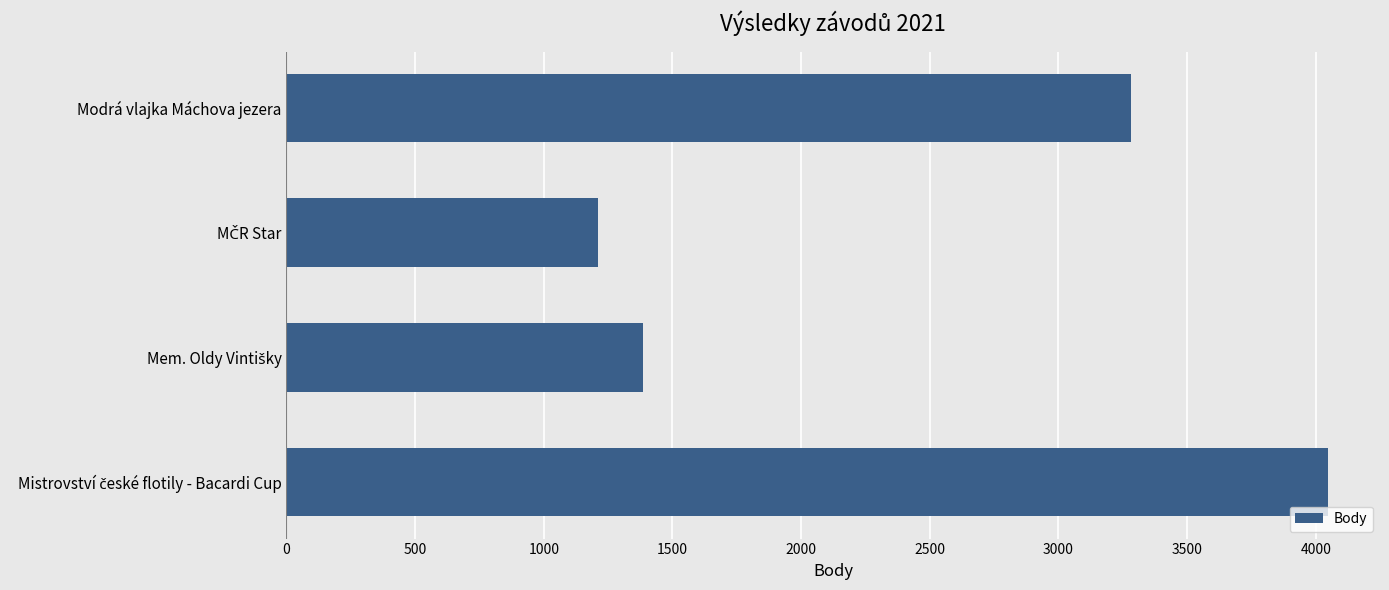

What is the difference between the second highest and minimum values?

2071